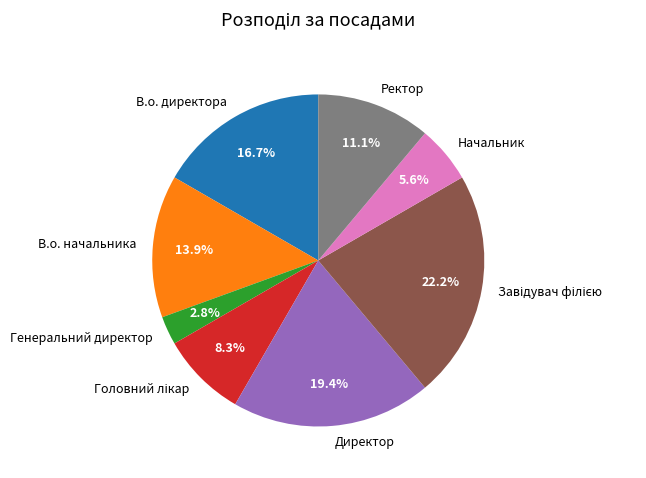

What is the smallest slice in the pie chart?

Генеральний директор